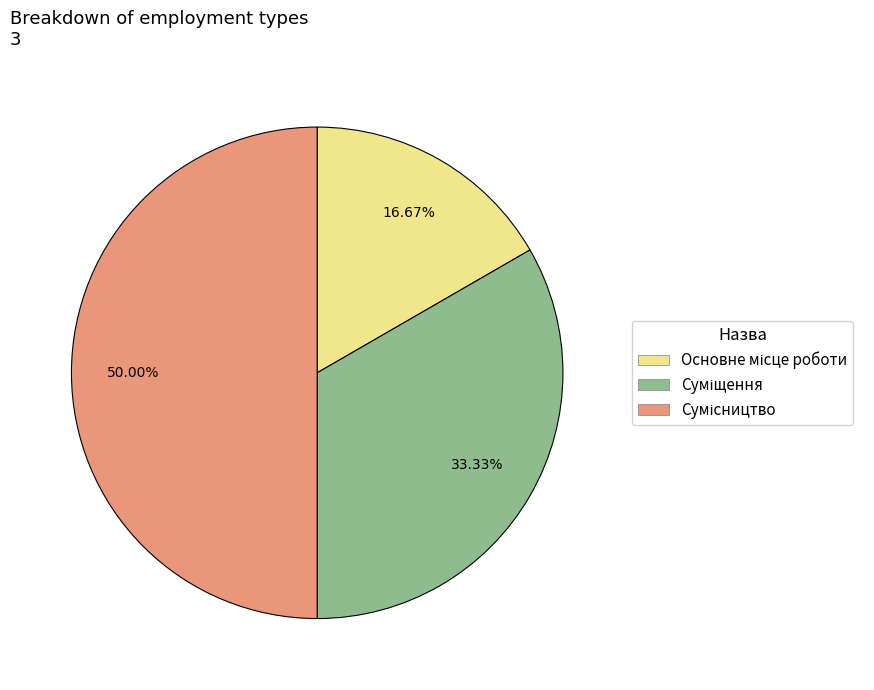

How many segments does this pie chart have?

3